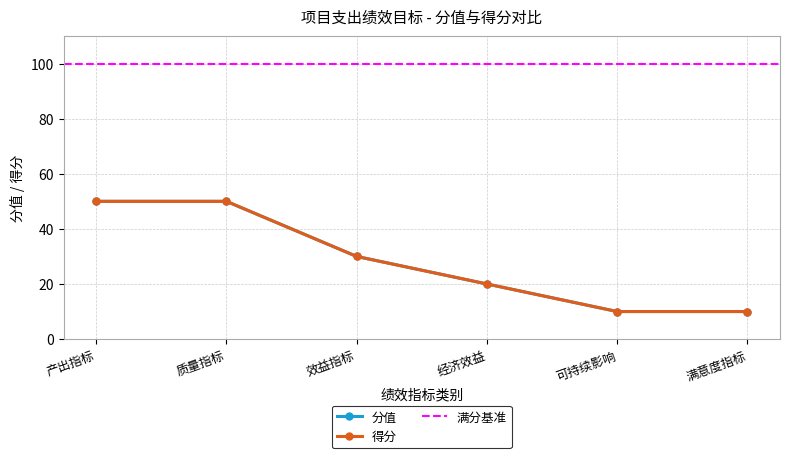

The value of 分值 at 满意度指标 is 16. True or false?

False